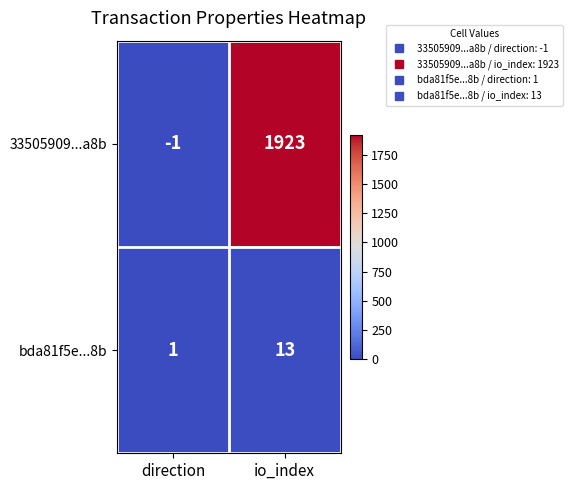

What is the sum of the 33505909...a8b values at direction and io_index?

1922